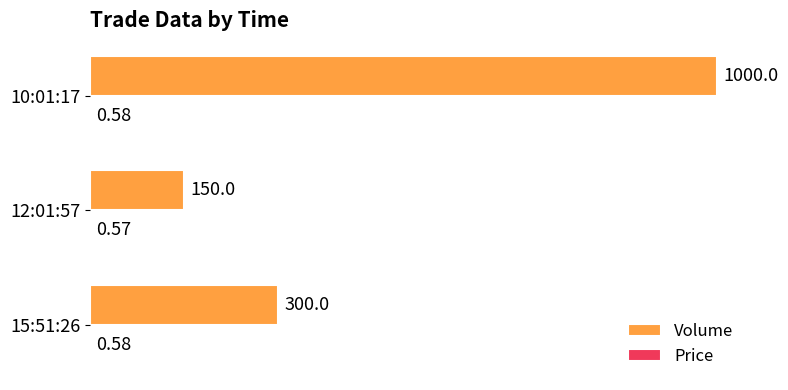

Which series has the largest total across all categories?

Volume